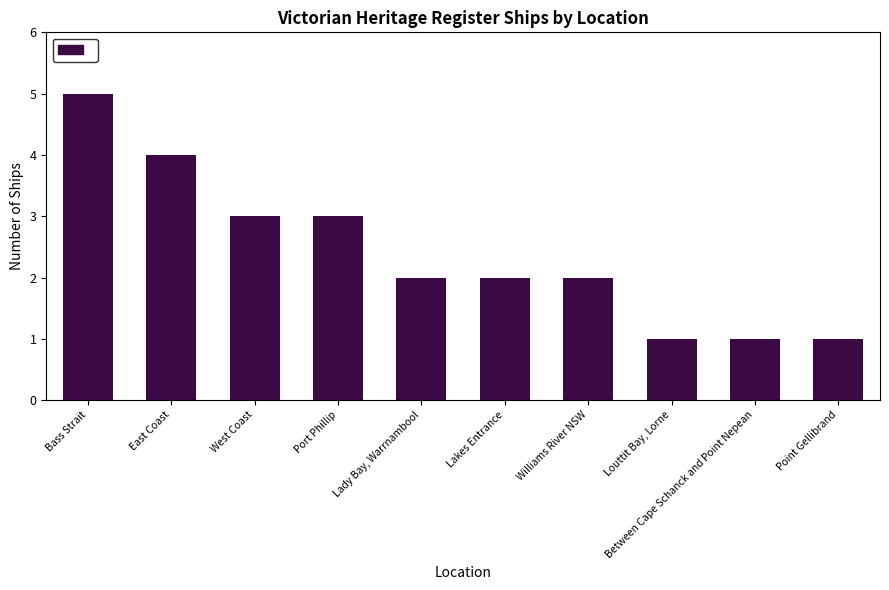

Reading left to right, what are all the values shown in this chart?

Bass Strait=5	East Coast=4	West Coast=3	Port Phillip=3	Lady Bay, Warrnambool=2	Lakes Entrance=2	Williams River NSW=2	Louttit Bay, Lorne=1	Between Cape Schanck and Point Nepean=1	Point Gellibrand=1